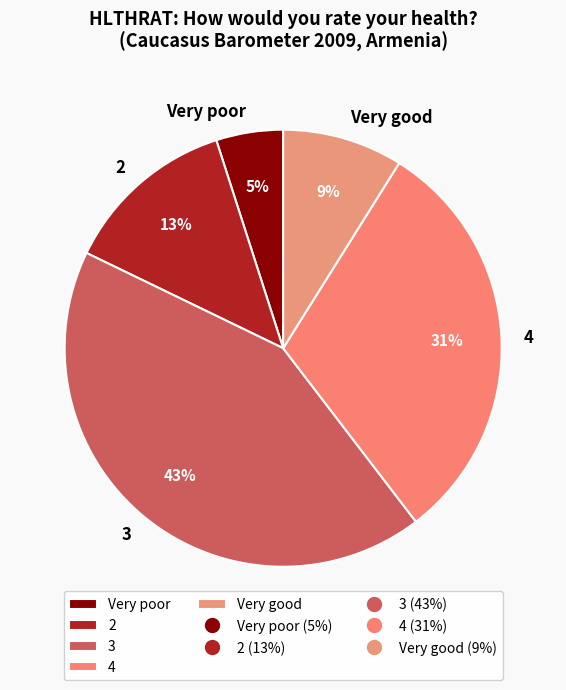

The 2 slice represents 13% of the pie. True or false?

True